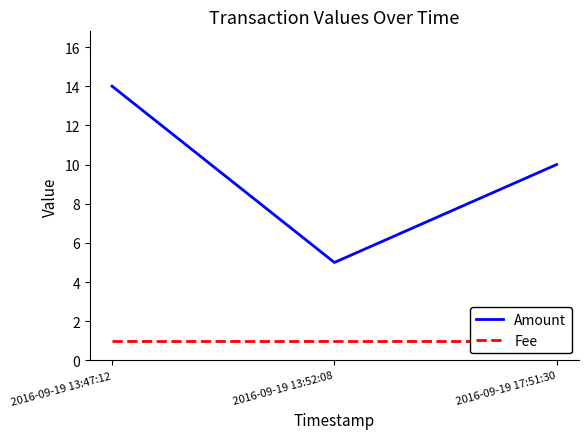

Which category has the lowest value across all series?

2016-09-19 13:47:12